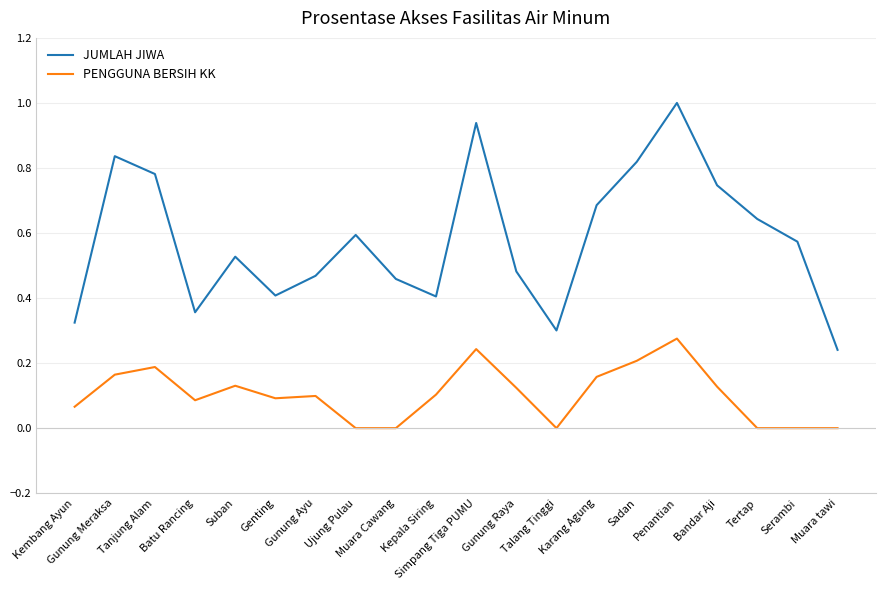

Which series has the largest range (max minus min)?

JUMLAH JIWA